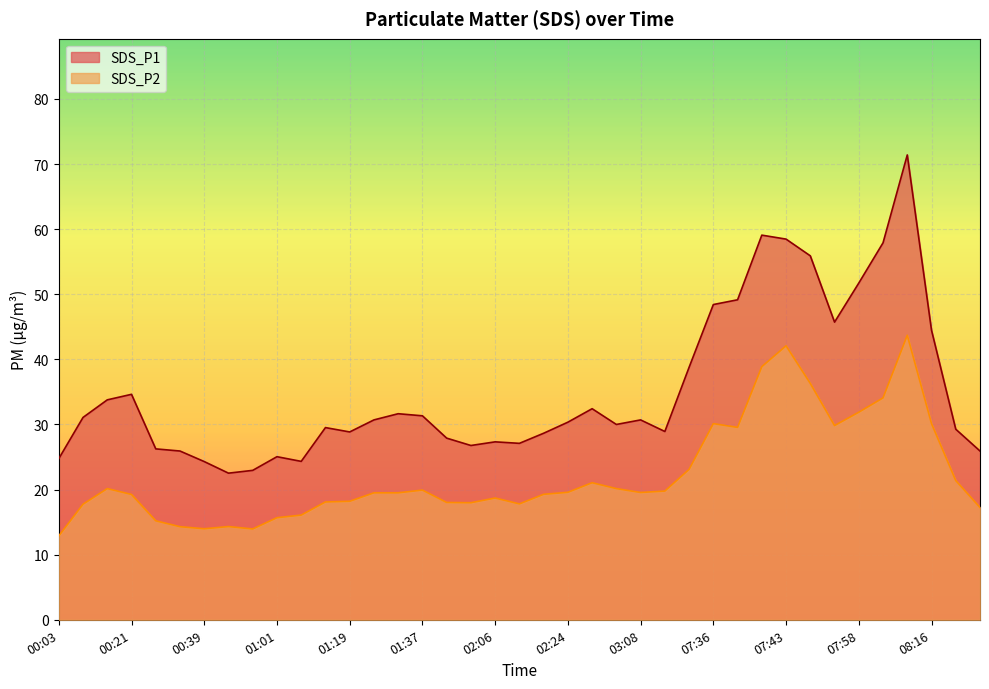

Which series has the largest total across all categories?

SDS_P1